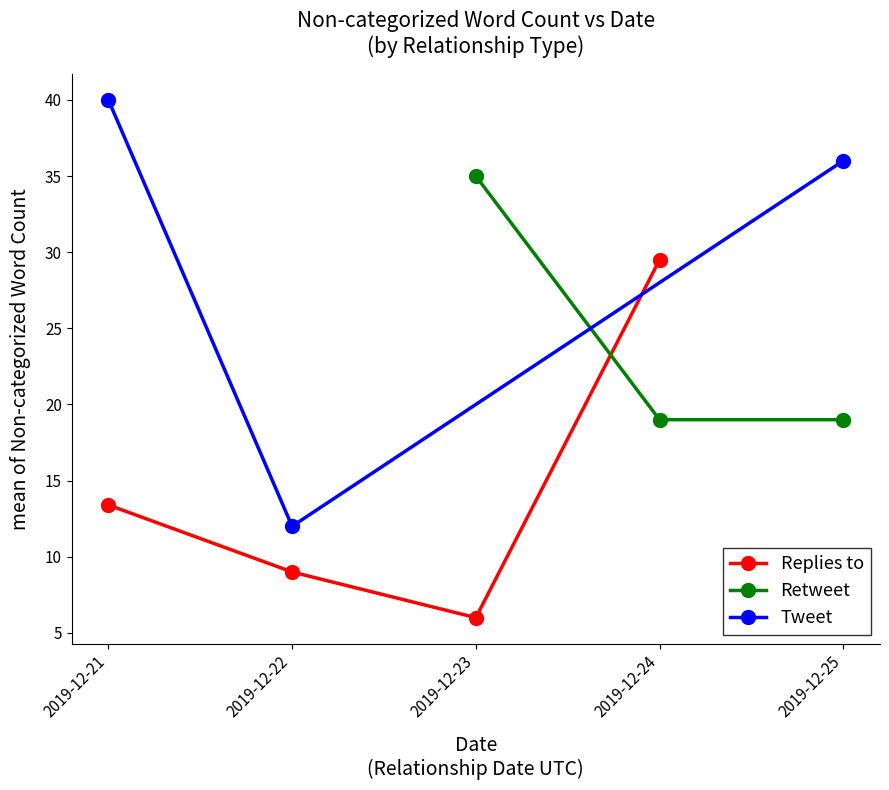

List the labels in order of Replies to value, largest first.

2019-12-24, 2019-12-21, 2019-12-22, 2019-12-23